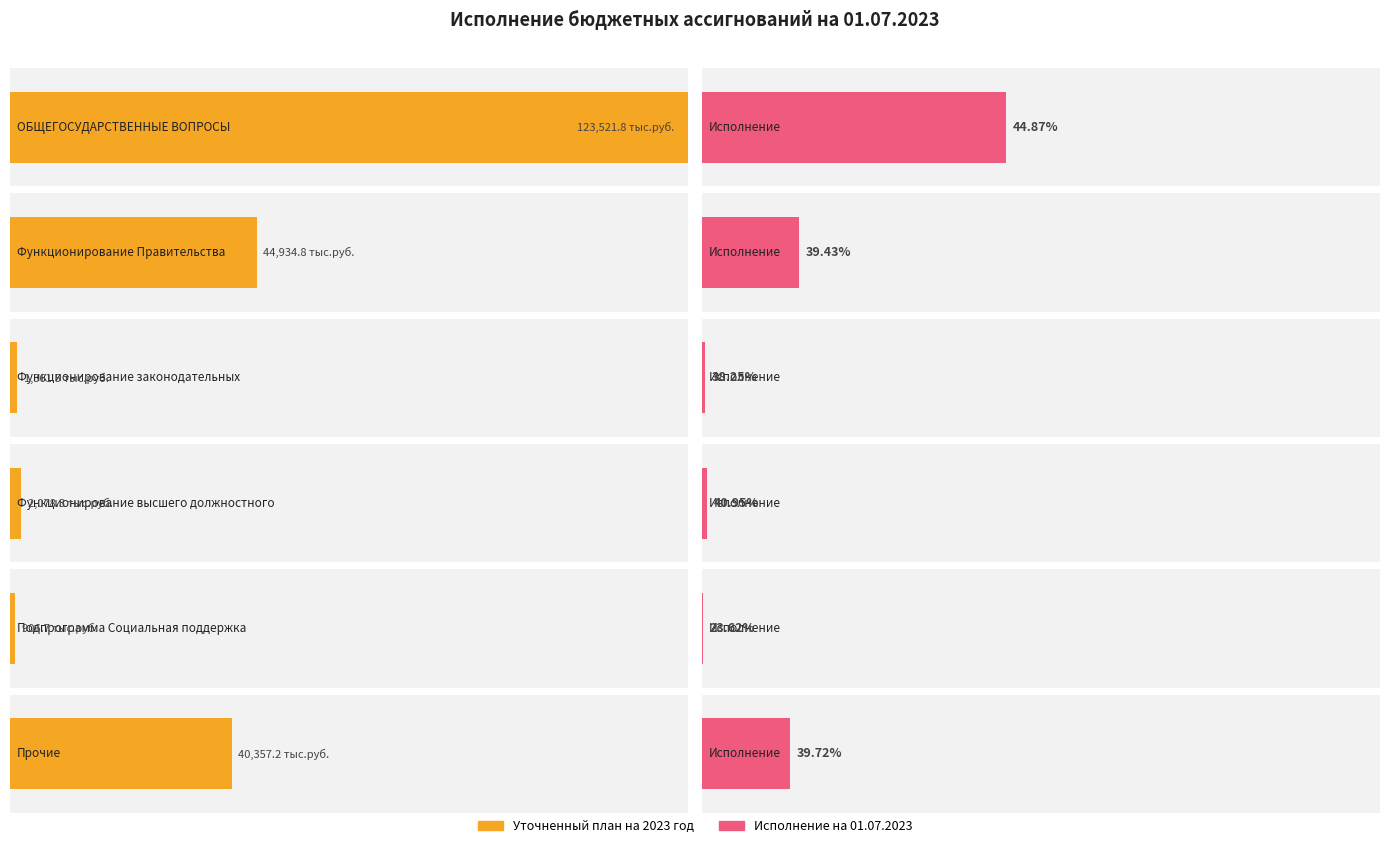

What is the sum of the Исполнение на 01.07.2023 values at ОБЩЕГОСУДАРСТВЕННЫЕ ВОПРОСЫ and Прочие?

71452.4